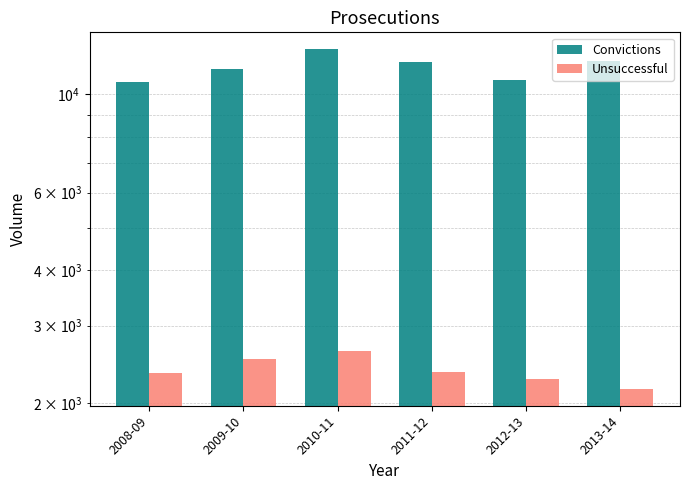

What position from the left is 2011-12?

4